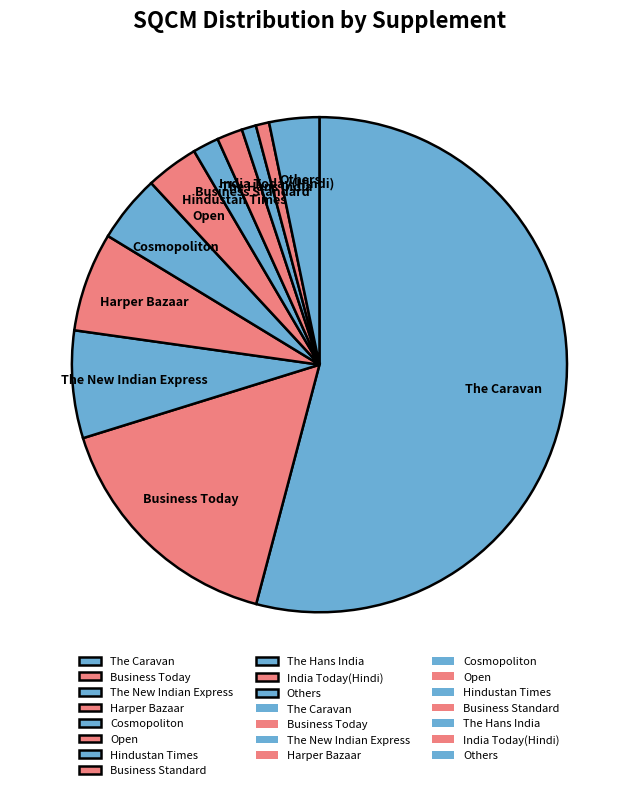

Is there a majority slice in this chart?

Yes